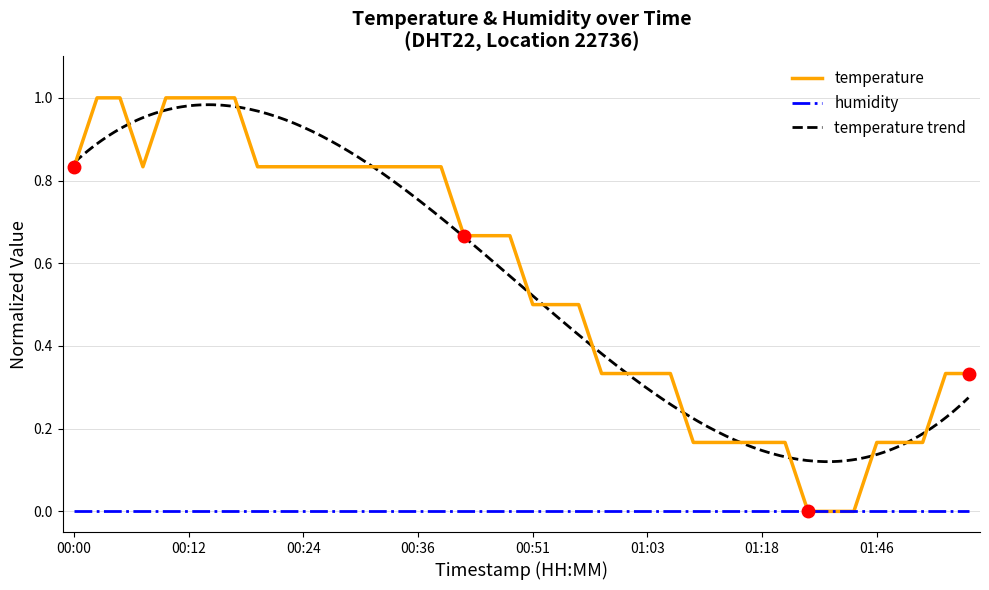

Rank the categories by value from lowest to highest.

01:36, 01:39, 01:41, 01:08, 01:13, 01:16, 01:18, 01:21, 01:46, 01:49, 01:51, 00:58, 01:01, 01:03, 01:06, 01:54, 01:56, 00:51, 00:53, 00:56, 00:41, 00:43, 00:48, 00:00, 00:07, 00:19, 00:21, 00:24, 00:26, 00:29, 00:31, 00:34, 00:36, 00:38, 00:02, 00:04, 00:09, 00:12, 00:14, 00:17